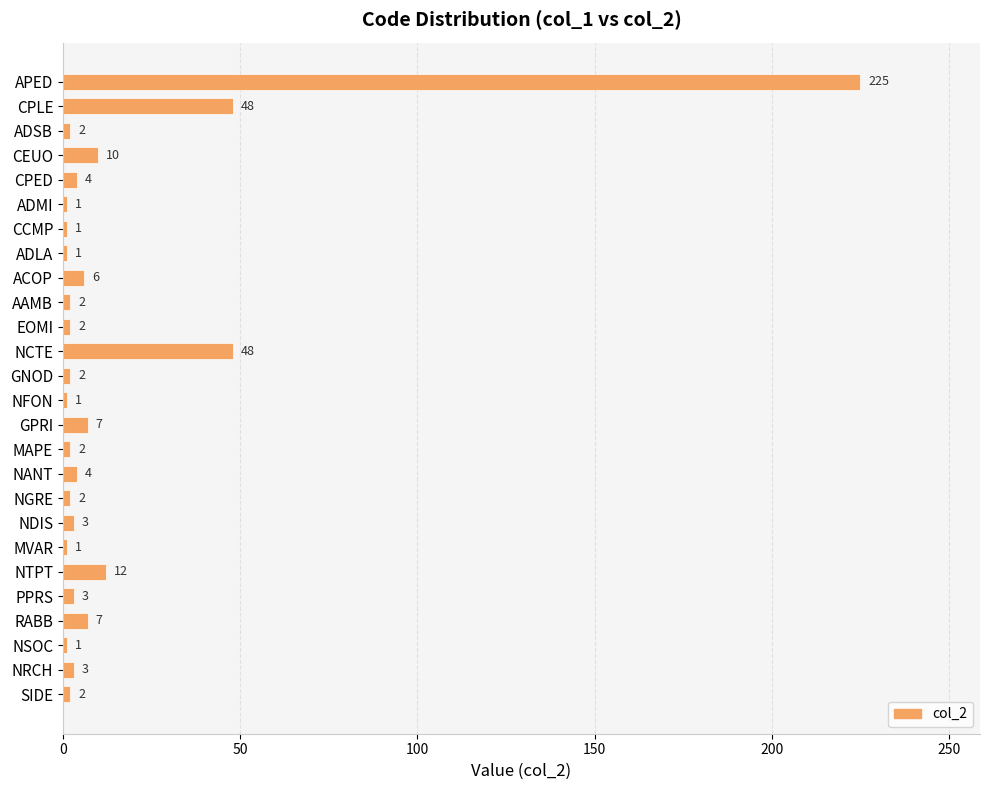

Reading bottom to top, transcribe all the data shown in this chart.

SIDE=2	NRCH=3	NSOC=1	RABB=7	PPRS=3	NTPT=12	MVAR=1	NDIS=3	NGRE=2	NANT=4	MAPE=2	GPRI=7	NFON=1	GNOD=2	NCTE=48	EOMI=2	AAMB=2	ACOP=6	ADLA=1	CCMP=1	ADMI=1	CPED=4	CEUO=10	ADSB=2	CPLE=48	APED=225